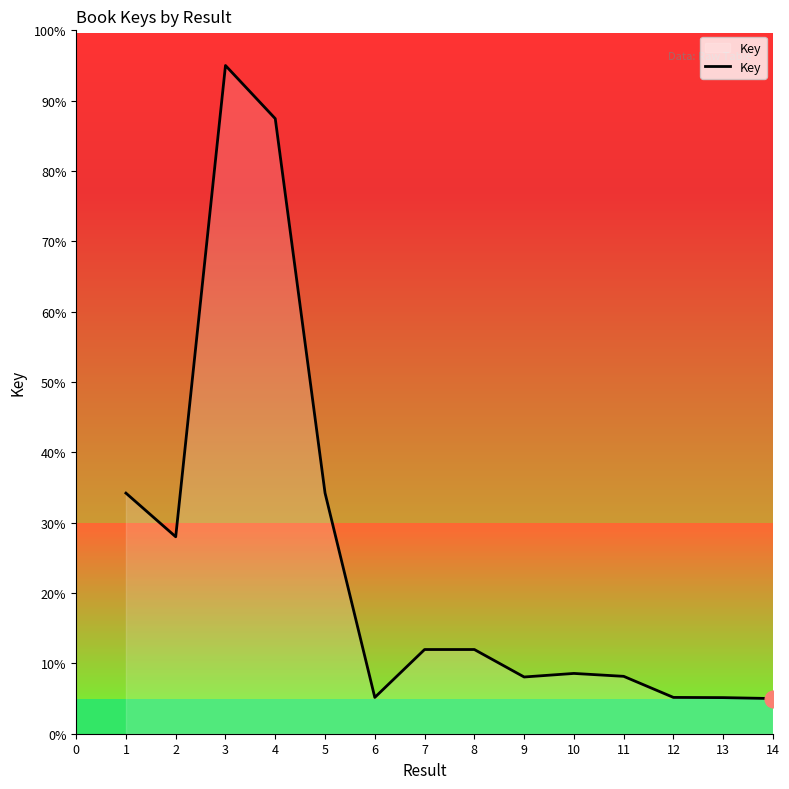

Is it true that Key equals 44.2 at 3?

False